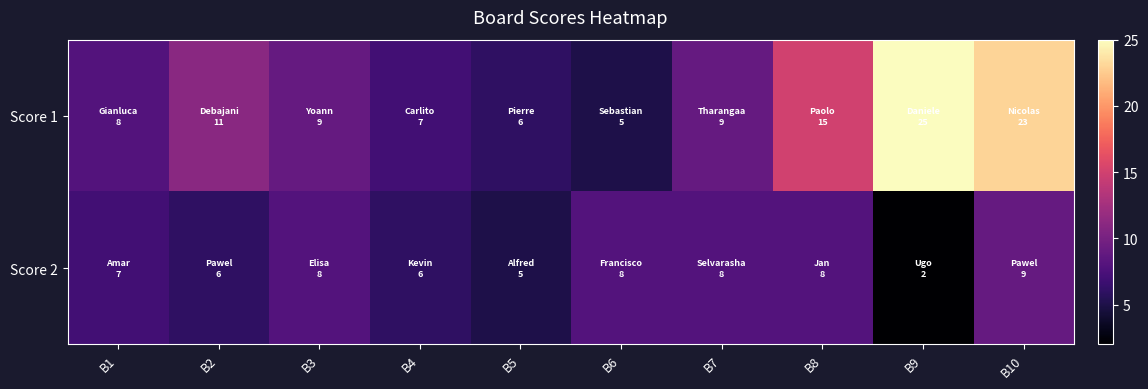

What is the difference between the highest and lowest values at B1?

1